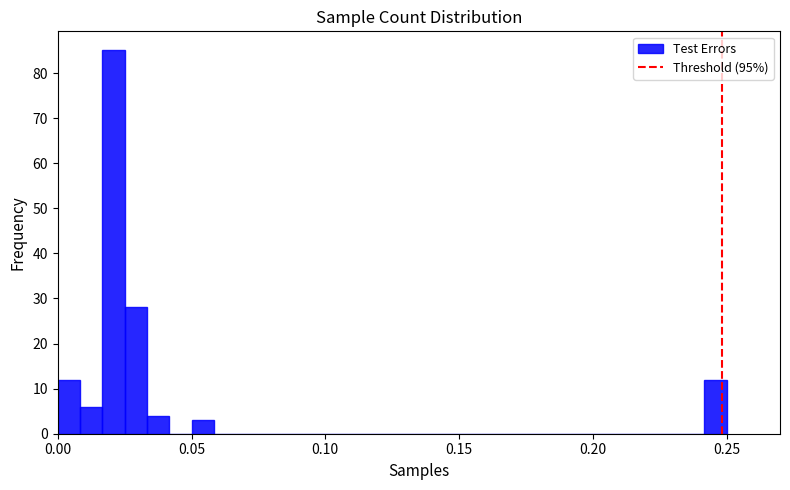

Read against the x-axis, roughly where is the centre of the tallest bar?

0.020